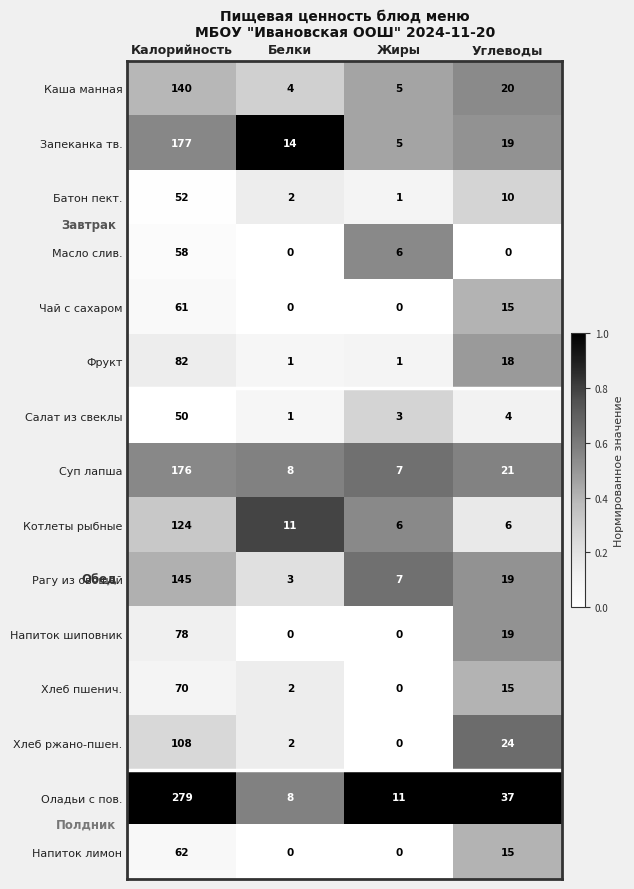

How many distinct data groups are displayed?

15